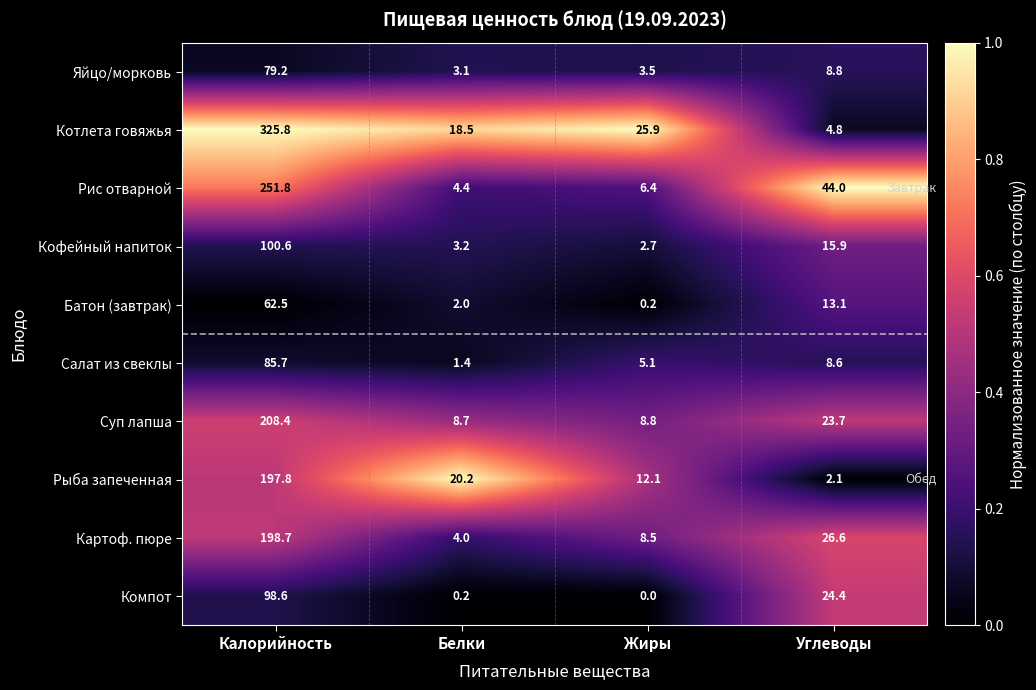

Which series has the largest total across all categories?

Котлета говяжья